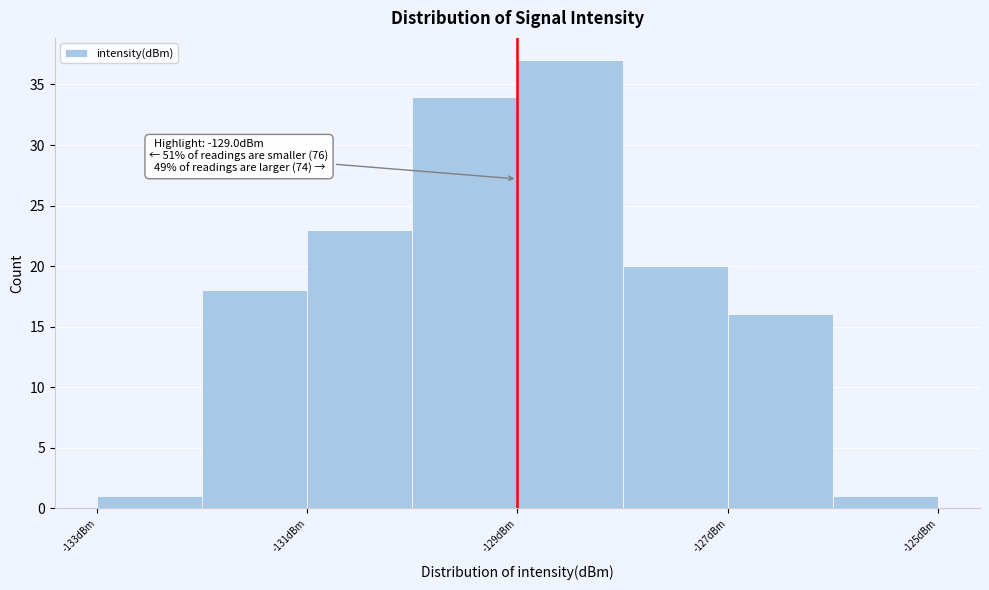

Over which range of the x-axis is the bar tallest?

-129 to -128